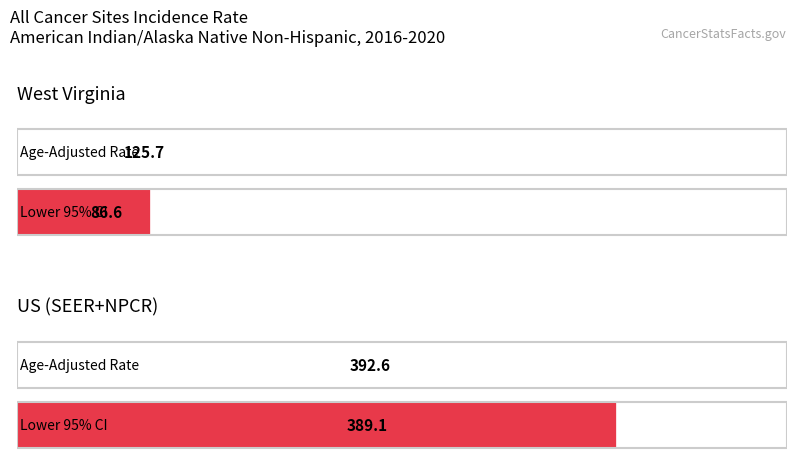

What position from the right is West Virginia?

2